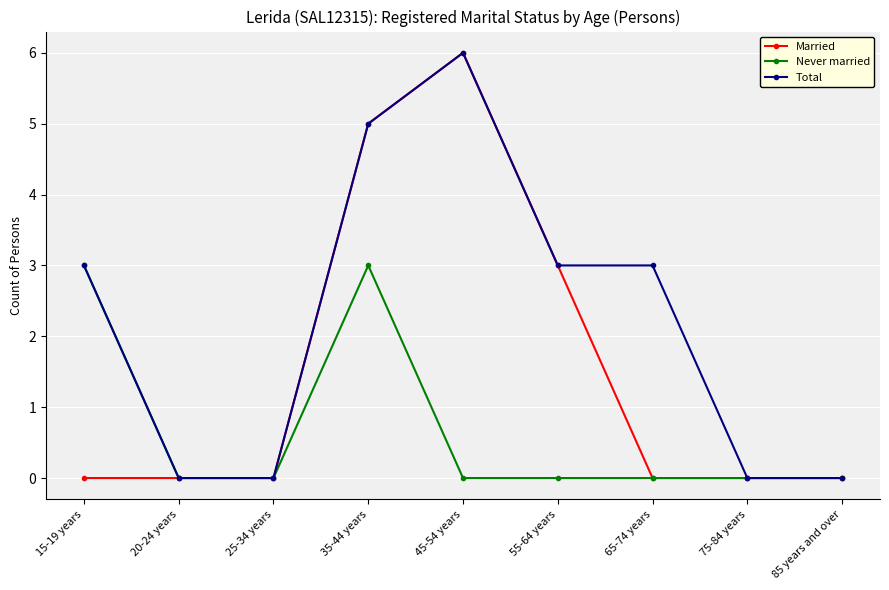

What is the label of the 3rd point from the left?

25-34 years